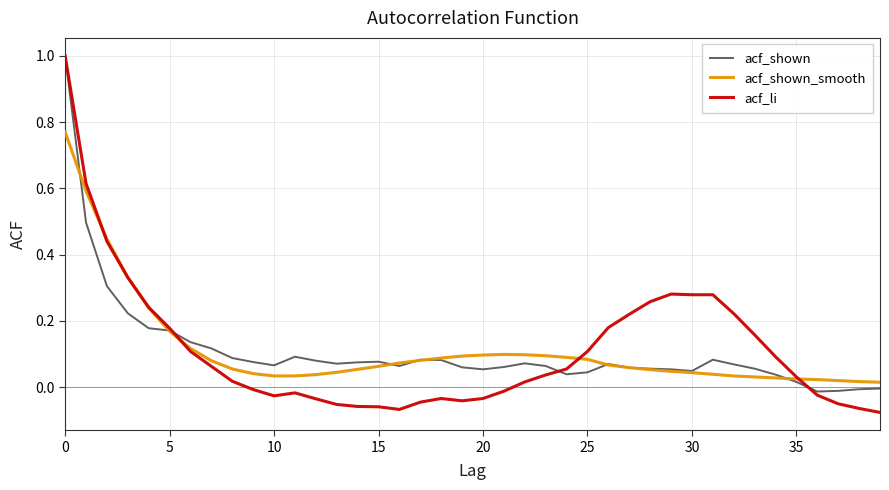

What is the maximum value shown in the chart?

1.0